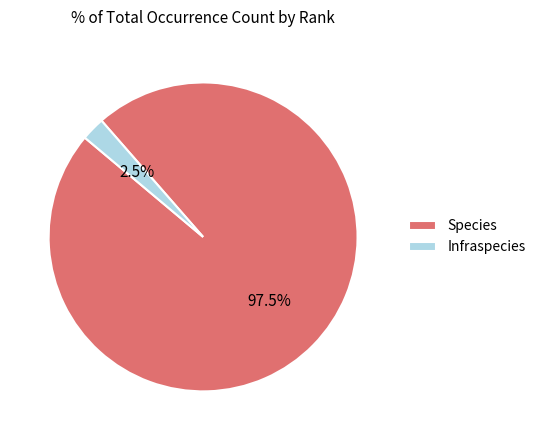

To the nearest percent, what is the average slice percentage?

50%